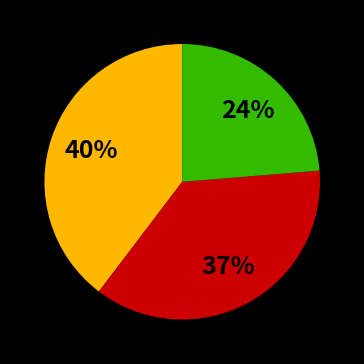

Is there any slice that represents more than half of the pie?

No